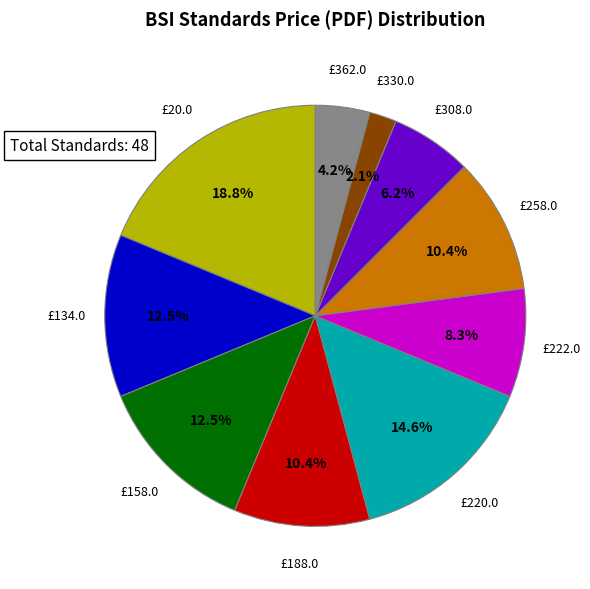

How many segments does this pie chart have?

10